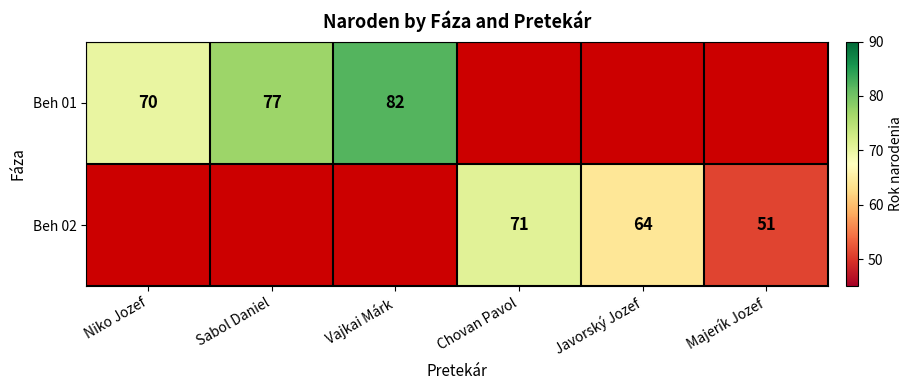

The Beh 02 series shows 34.8 at Javorský Jozef. True or false?

False